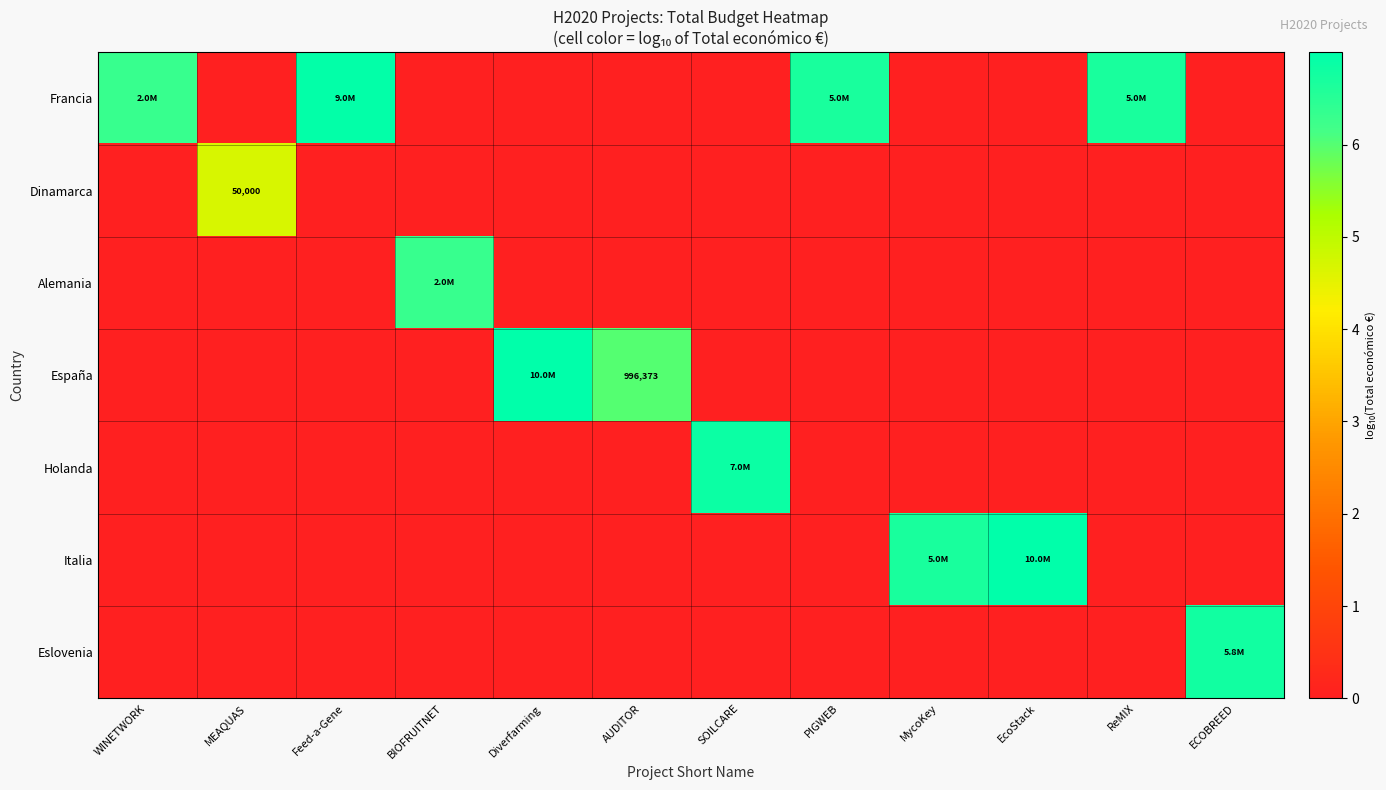

Which series has the largest total across all categories?

Francia